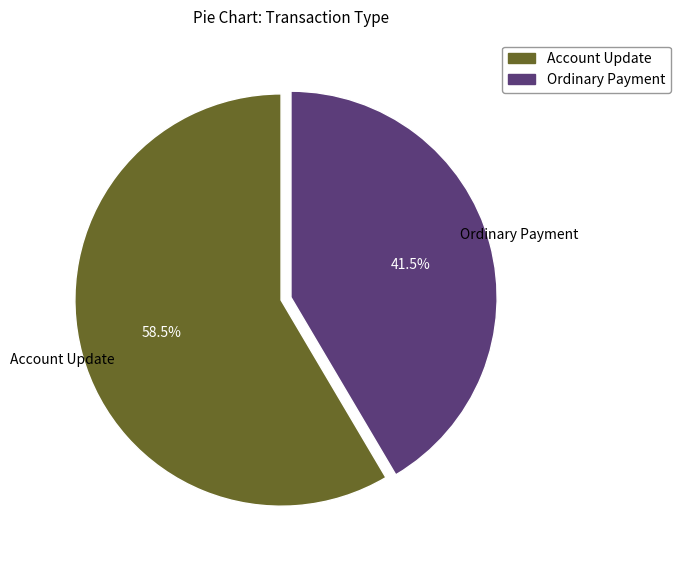

Which slice is the largest?

Account Update